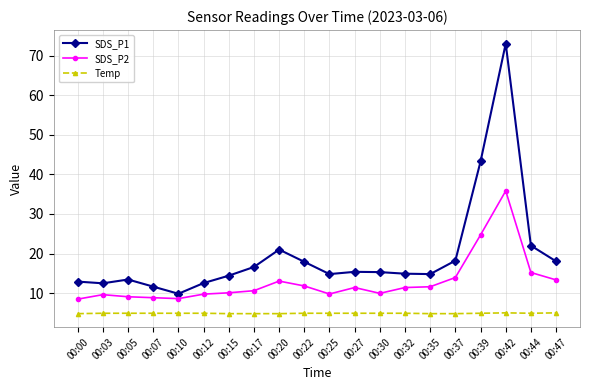

List the series in order of their peak value, highest first.

SDS_P1, SDS_P2, Temp